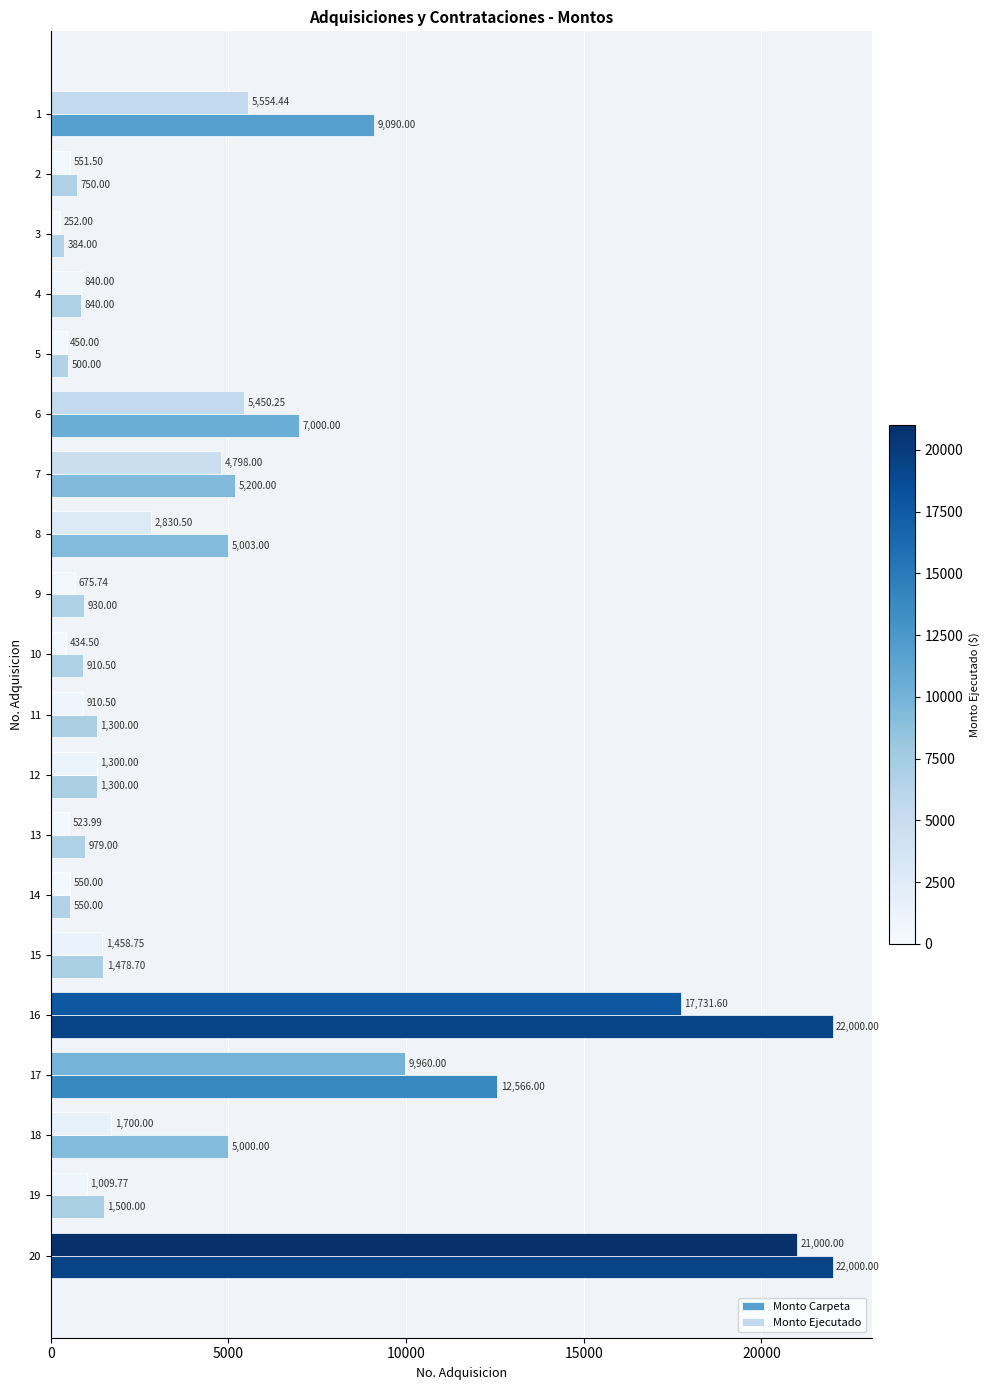

Which series has the largest range (max minus min)?

Monto Carpeta